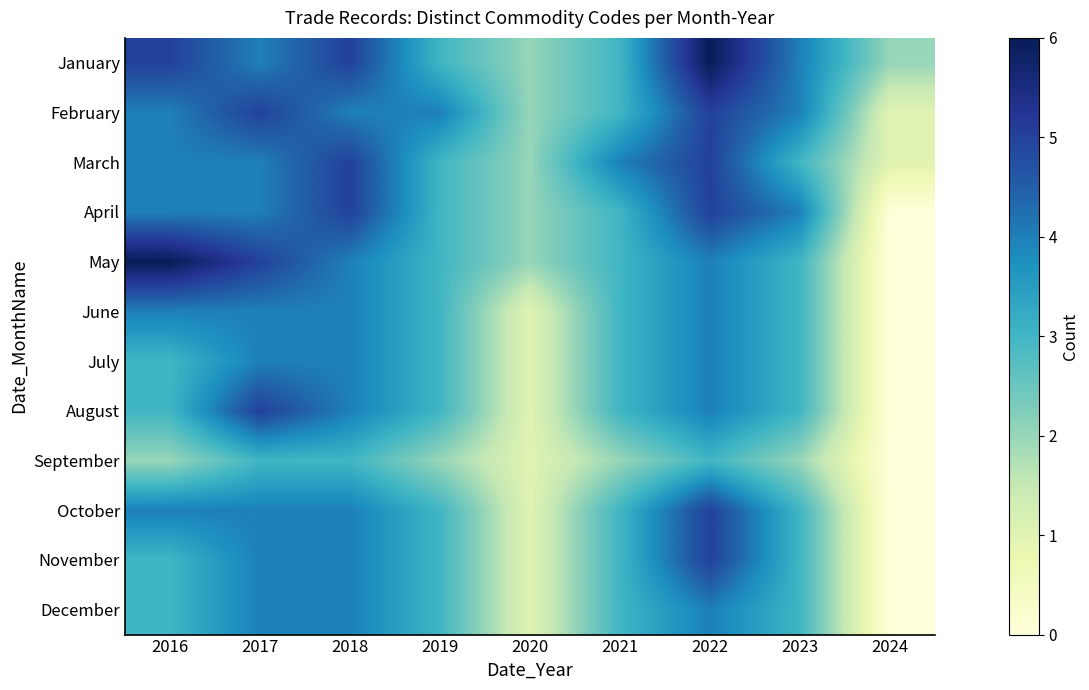

What is the total value across all series at 2023?

38